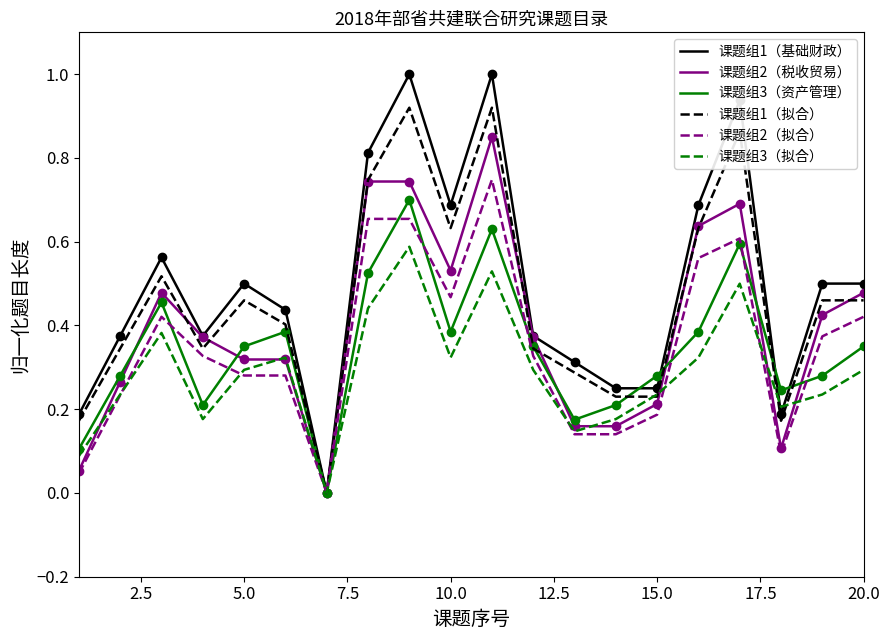

Which series has the widest spread of values?

课题组1（基础财政）